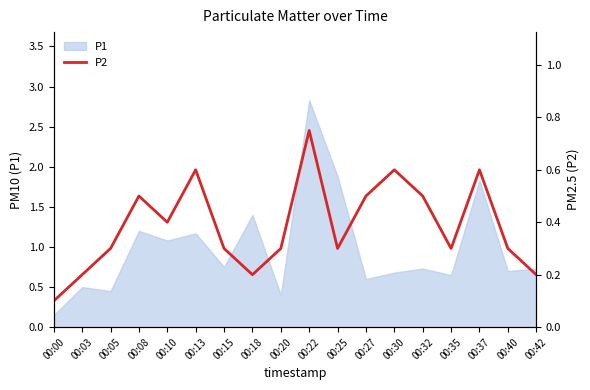

Reading left to right, list all the values displayed in this chart.

00:00=0.1	00:03=0.2	00:05=0.3	00:08=0.5	00:10=0.4	00:13=0.6	00:15=0.3	00:18=0.2	00:20=0.3	00:22=0.8	00:25=0.3	00:27=0.5	00:30=0.6	00:32=0.5	00:35=0.3	00:37=0.6	00:40=0.3	00:42=0.2